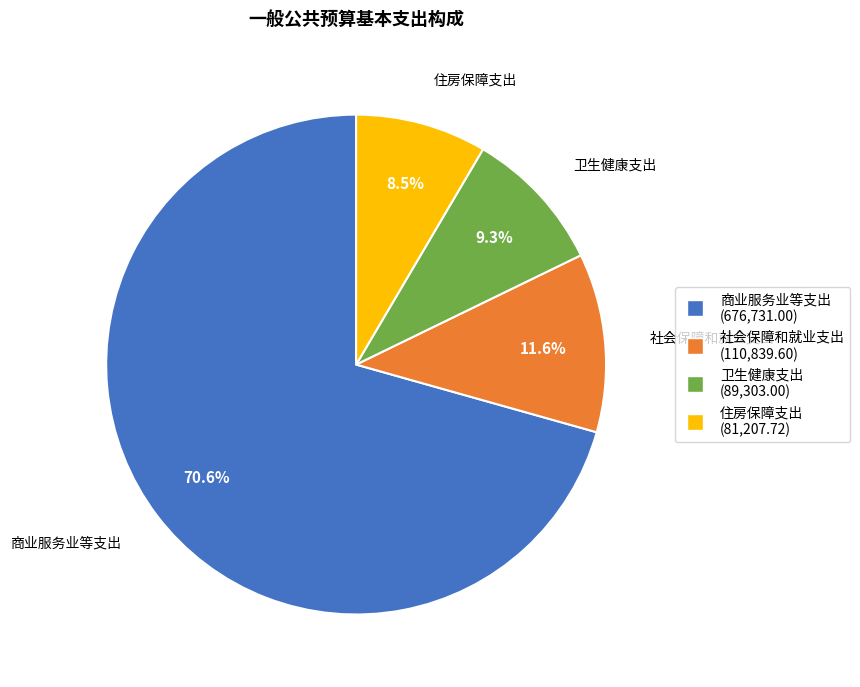

What percentage do 卫生健康支出 and 社会保障和就业支出 together represent?

20.9%